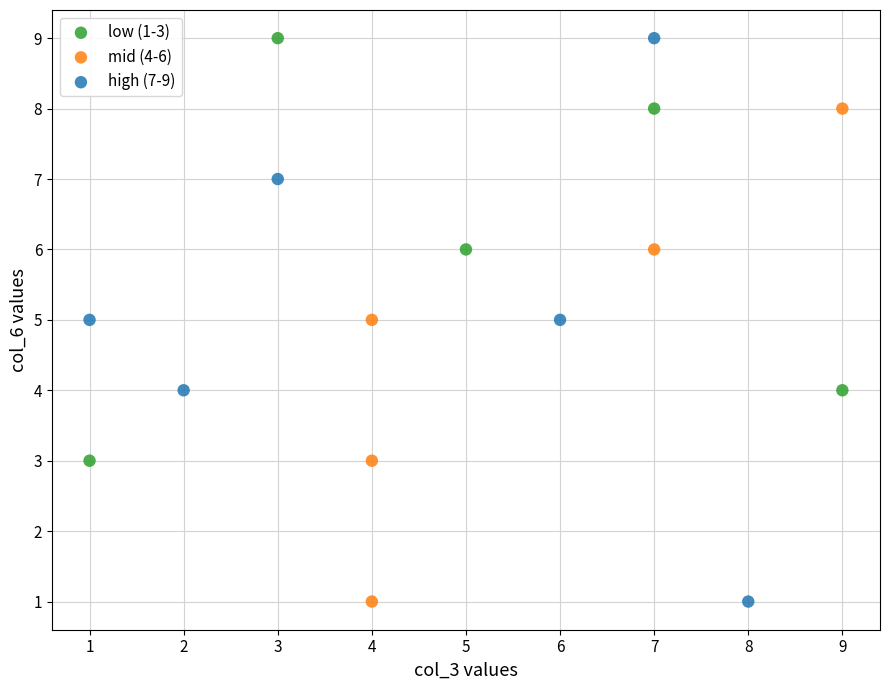

Which series has the widest spread of Y values?

high (7-9)